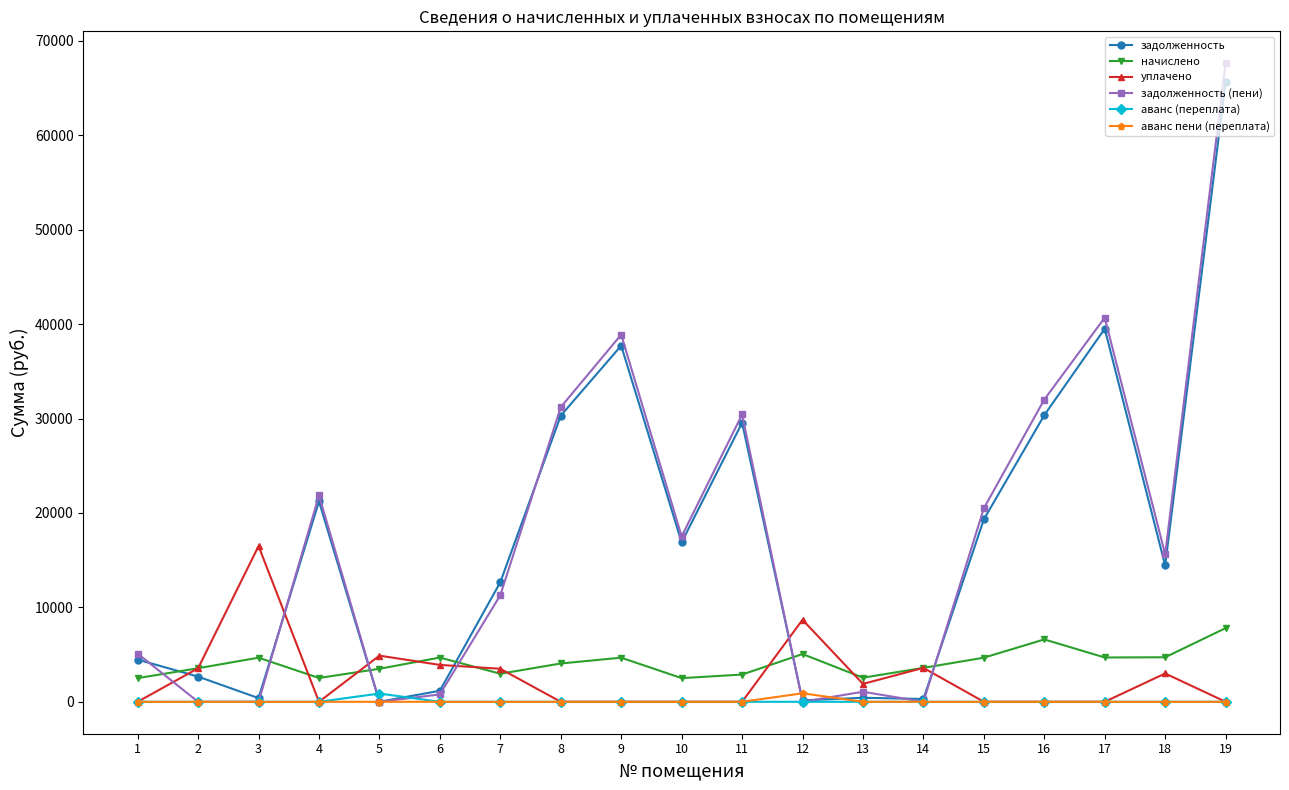

What is the sum of all аванс (переплата) values?

874.2